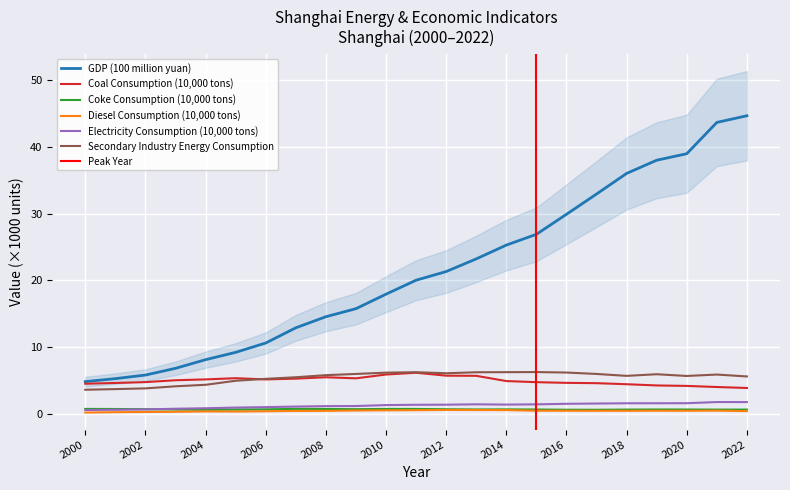

True or false: Coke Consumption (10,000 tons) and Secondary Industry Energy Consumption intersect in this chart.

False